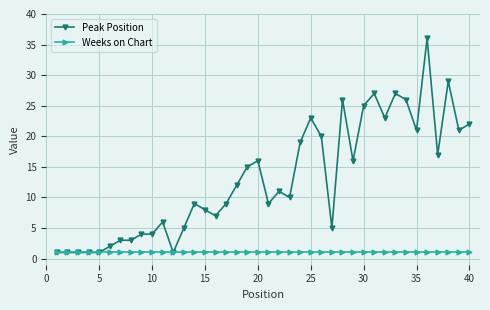

Is this an area chart (filled region under the line)?

No